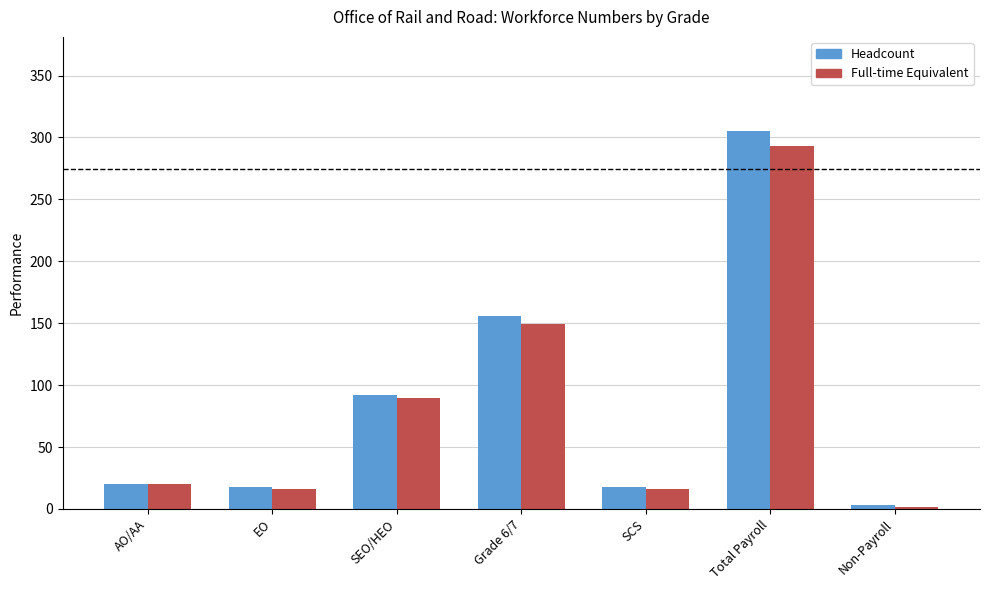

How many groups of bars are there?

7